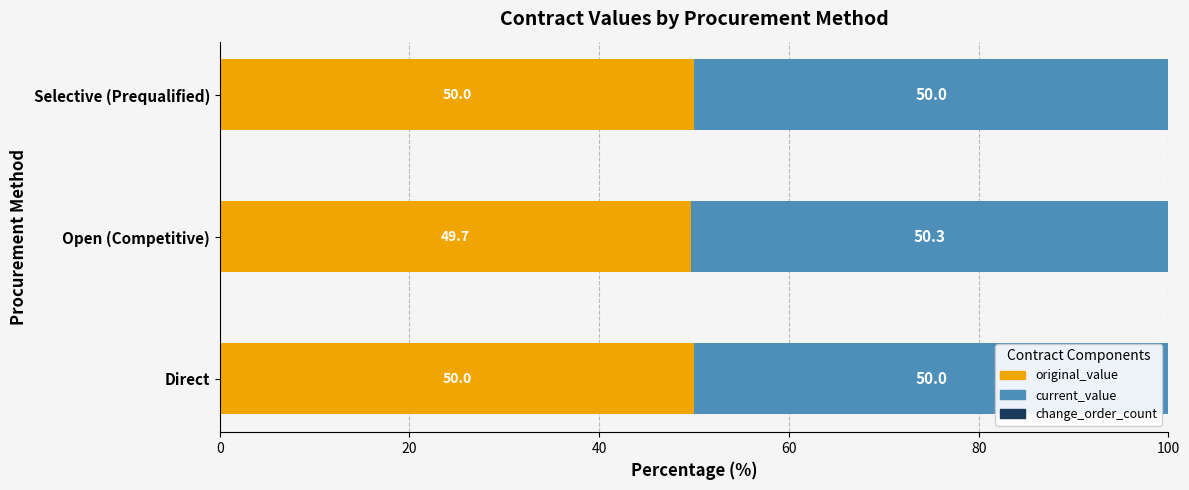

What is the average value of the original_value series?

49.9